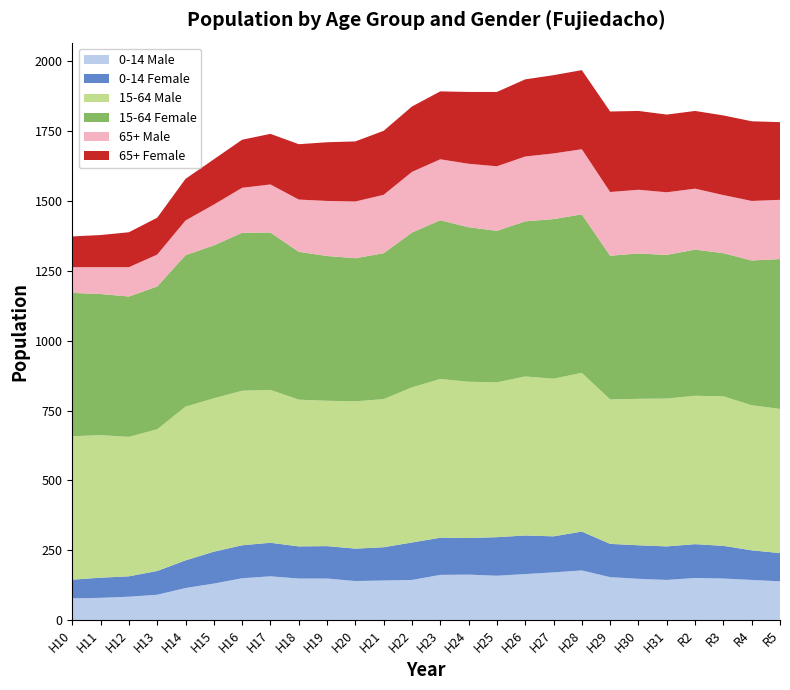

Reading left to right, what are all the values shown in this chart?

0-14 Male: H10=78	H11=80	H12=84	H13=91	H14=115	H15=131	H16=150	H17=157	H18=149	H19=149	H20=140	H21=142	H22=144	H23=162	H24=163	H25=159	H26=165	H27=171	H28=178	H29=154	H30=148	H31=144	R2=151	R3=149	R4=144	R5=139
0-14 Female: H10=67	H11=72	H12=73	H13=85	H14=99	H15=114	H16=118	H17=120	H18=115	H19=116	H20=116	H21=119	H22=134	H23=133	H24=131	H25=138	H26=138	H27=129	H28=139	H29=119	H30=120	H31=120	R2=121	R3=117	R4=106	R5=101
15-64 Male: H10=513	H11=510	H12=499	H13=507	H14=550	H15=549	H16=553	H17=547	H18=525	H19=520	H20=527	H21=530	H22=555	H23=568	H24=559	H25=554	H26=569	H27=564	H28=568	H29=517	H30=524	H31=529	R2=531	R3=535	R4=519	R5=516
15-64 Female: H10=513	H11=505	H12=502	H13=511	H14=542	H15=547	H16=565	H17=563	H18=529	H19=518	H20=512	H21=522	H22=554	H23=568	H24=553	H25=542	H26=555	H27=571	H28=567	H29=514	H30=520	H31=514	R2=523	R3=512	R4=518	R5=536
65+ Male: H10=92	H11=96	H12=105	H13=114	H14=124	H15=146	H16=161	H17=172	H18=187	H19=197	H20=203	H21=209	H22=217	H23=218	H24=227	H25=231	H26=232	H27=235	H28=233	H29=228	H30=228	H31=224	R2=218	R3=208	R4=213	R5=212
65+ Female: H10=110	H11=115	H12=125	H13=132	H14=149	H15=162	H16=172	H17=181	H18=198	H19=210	H20=215	H21=229	H22=234	H23=243	H24=257	H25=266	H26=276	H27=280	H28=283	H29=288	H30=282	H31=278	R2=278	R3=285	R4=285	R5=278